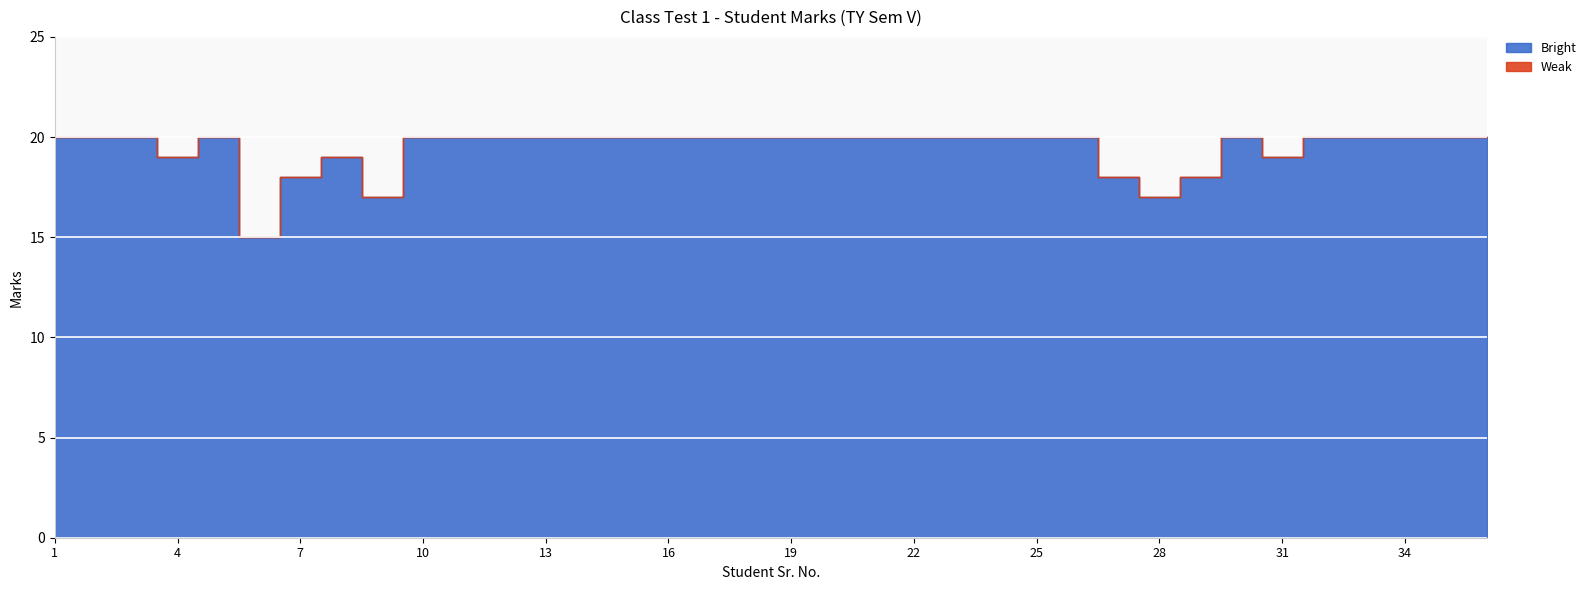

Between 4 and 28, which series saw the biggest shift?

Bright